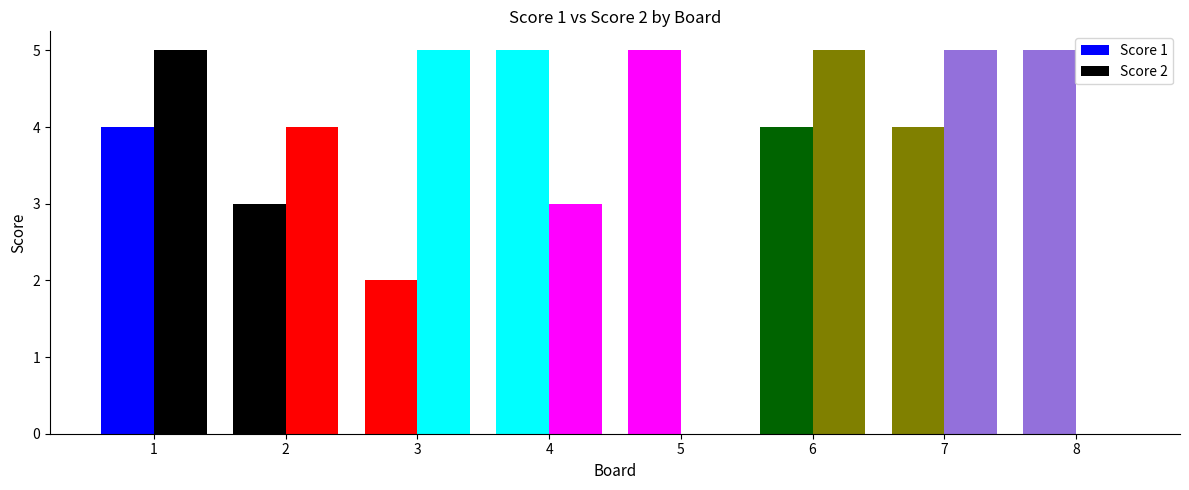

Reading right to left, extract all data points from this chart.

Score 1: 8=5	7=4	6=4	5=5	4=5	3=2	2=3	1=4
Score 2: 8=0	7=5	6=5	5=0	4=3	3=5	2=4	1=5